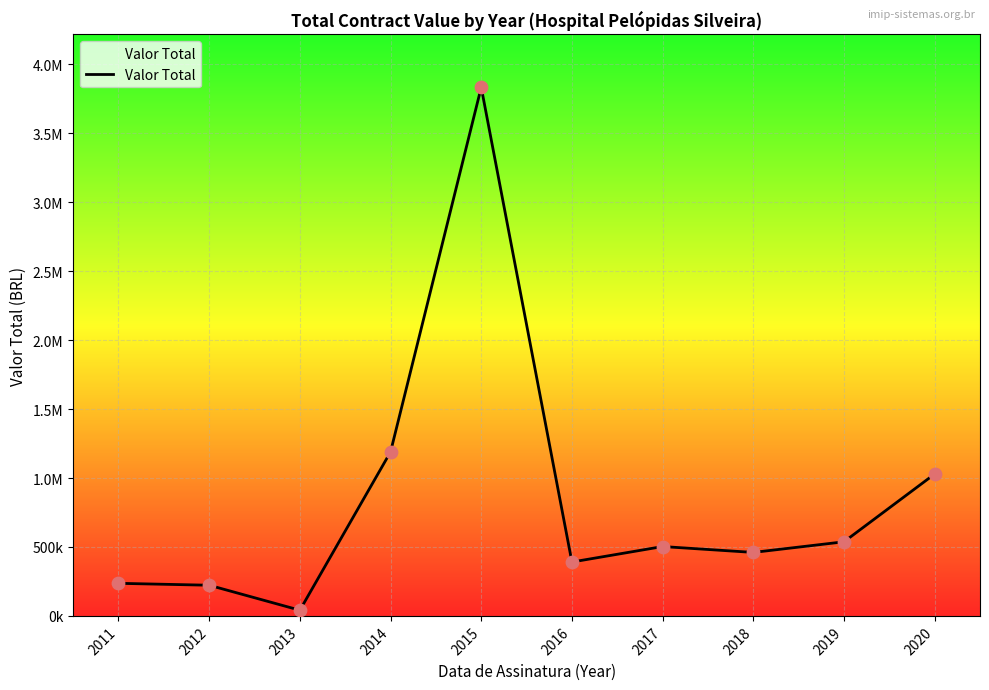

What is the change in value from 2012 to 2017?

+280665.4